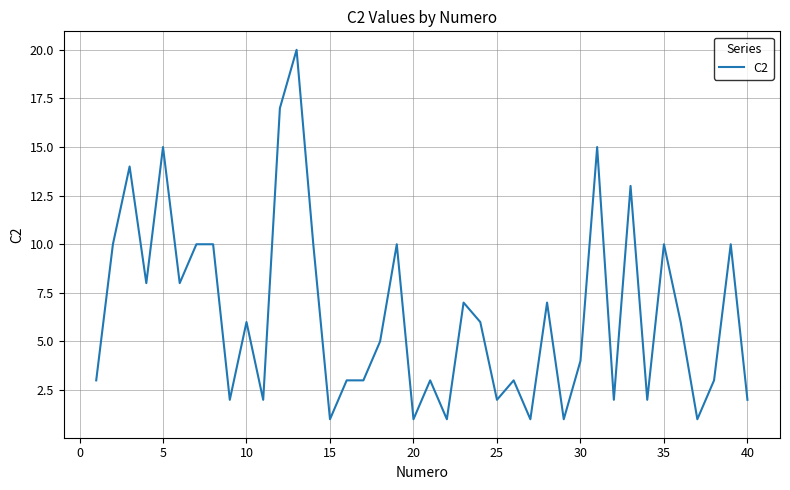

Reading right to left, what are all the values shown in this chart?

2	10	3	1	6	10	2	13	2	15	4	1	7	1	3	2	6	7	1	3	1	10	5	3	3	1	10	20	17	2	6	2	10	10	8	15	8	14	10	3